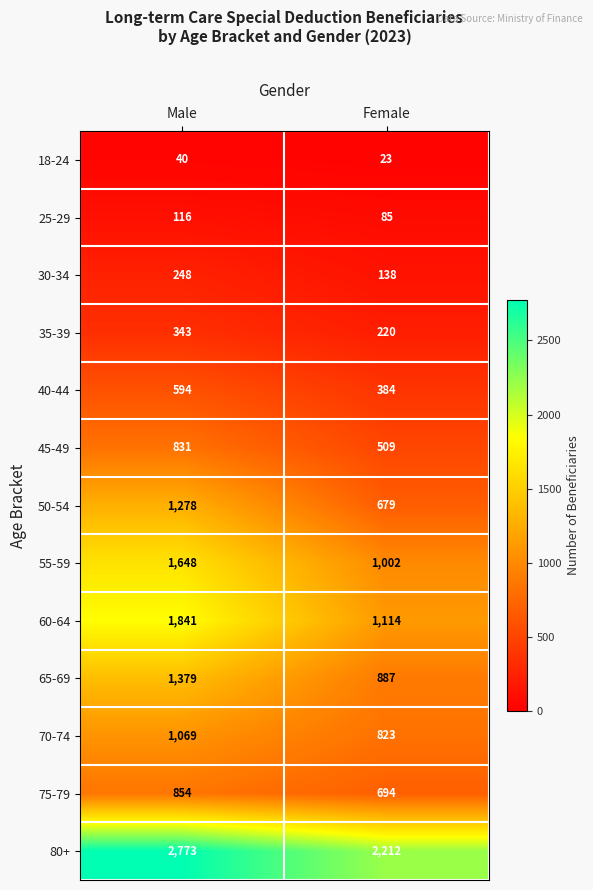

Which series has the largest range (max minus min)?

60-64